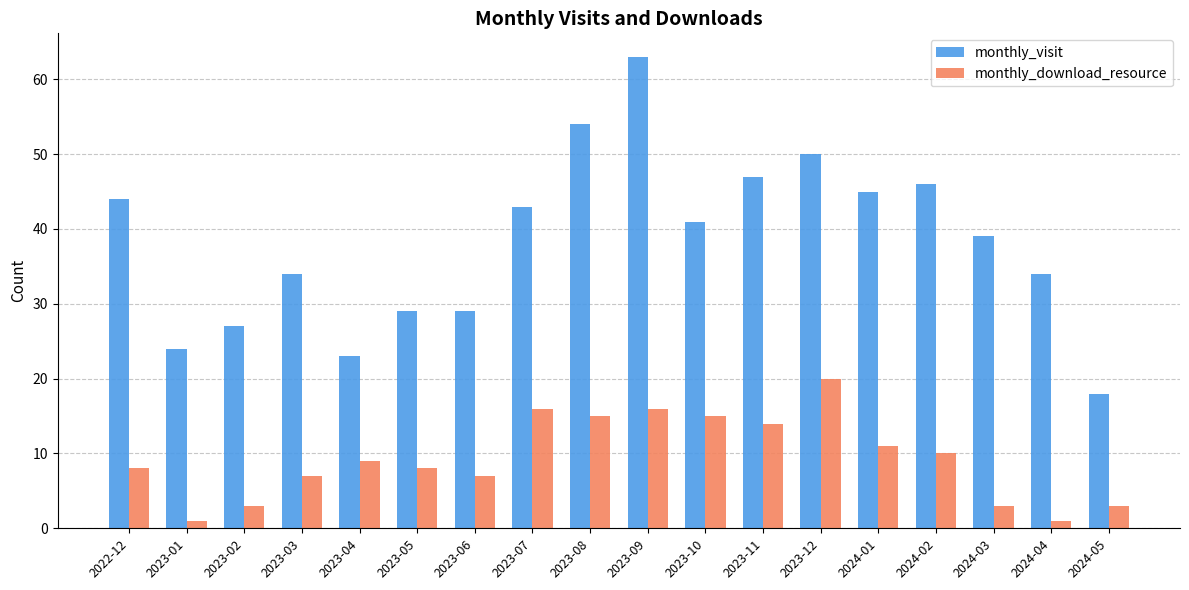

Which series has the largest range (max minus min)?

monthly_visit